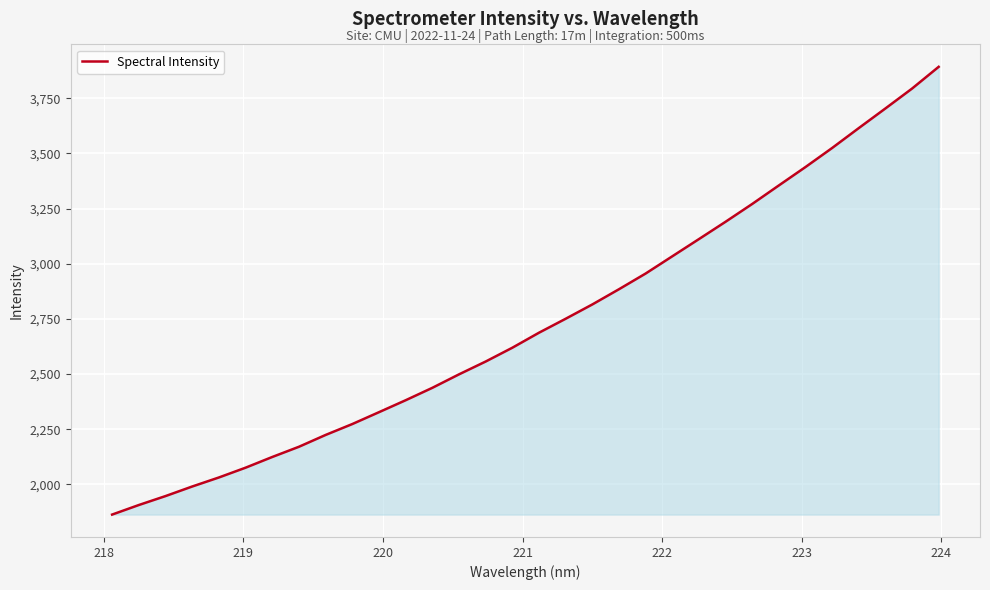

How many series are shown in this chart?

1